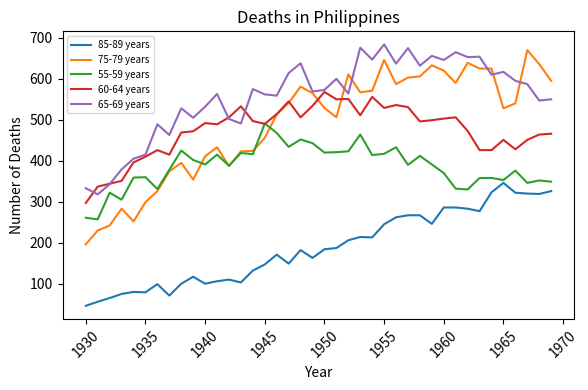

What is the sum of all 75-79 years values?

19612